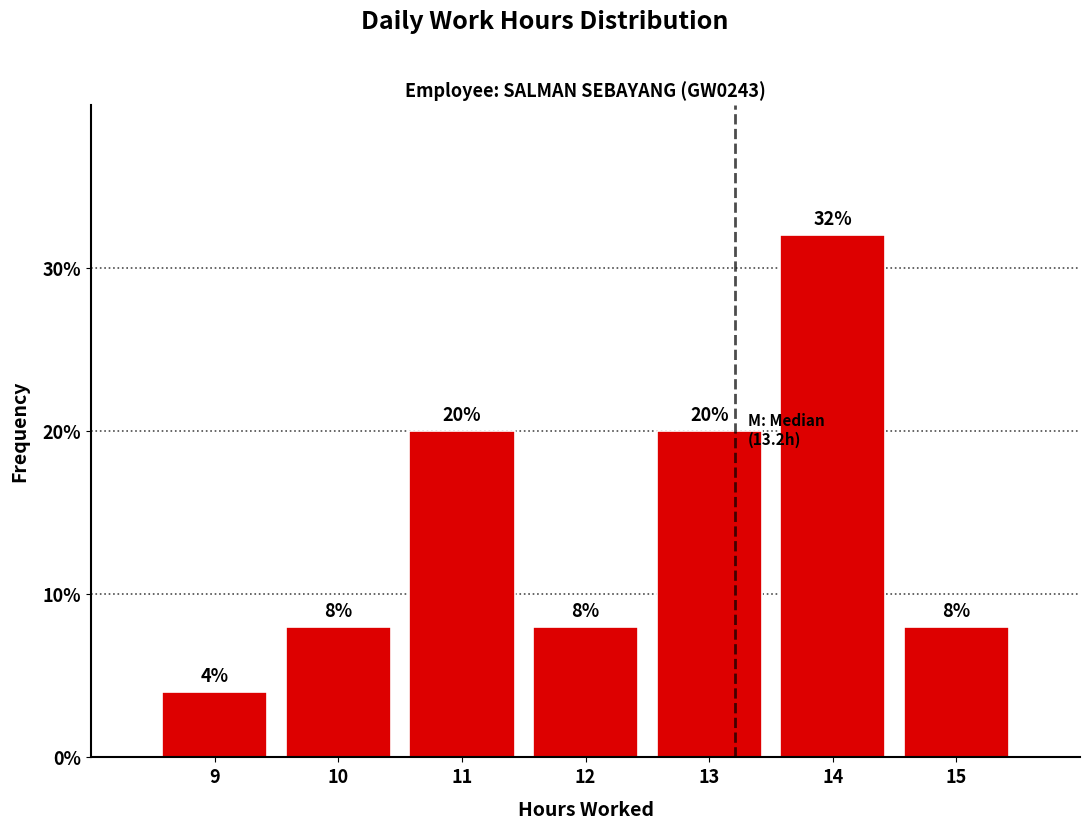

Which range on the x-axis has the tallest bar?

13.5 to 14.5